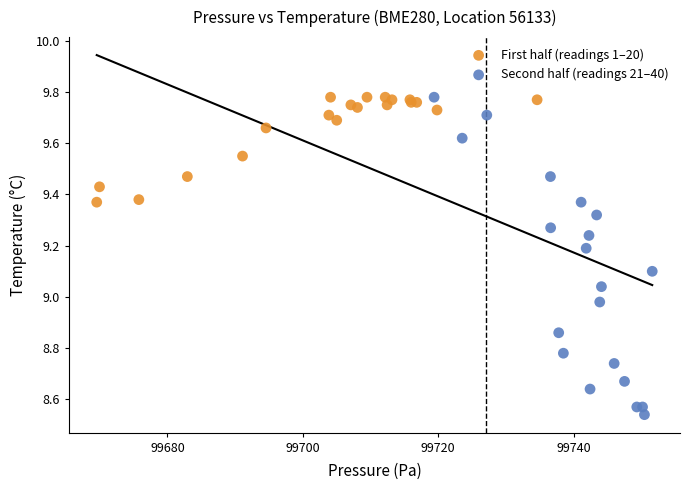

Which series has the largest Y range (max minus min)?

Second half (readings 21–40)